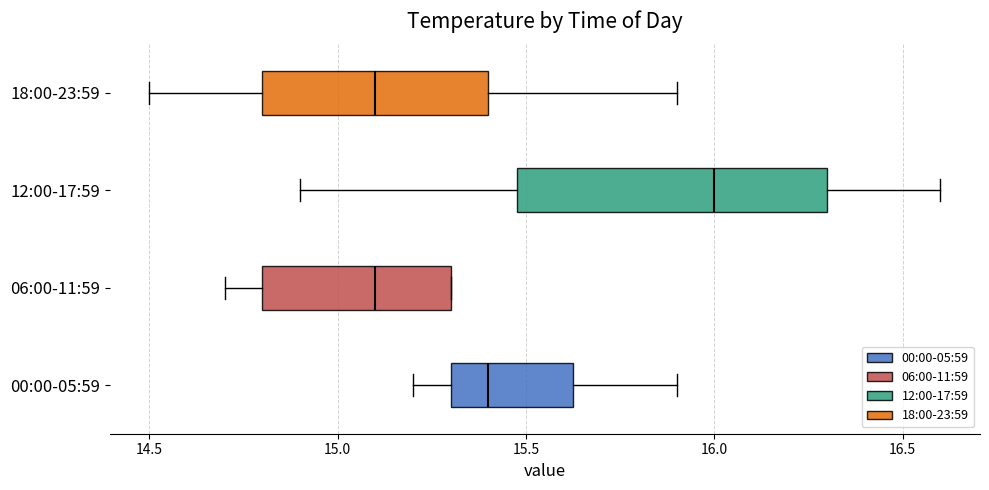

Reading bottom to top, read every box against the x-axis: the position of its median line, the range the box covers, and the ends of its whiskers. The values are not printed on the chart, so give them approximately, as read against the axis.

00:00-05:59: median 15.40, box 15.30 to 15.65, whiskers 15.20 to 15.90
06:00-11:59: median 15.10, box 14.80 to 15.30, whiskers 14.70 to 15.30
12:00-17:59: median 16.00, box 15.50 to 16.30, whiskers 14.90 to 16.60
18:00-23:59: median 15.10, box 14.80 to 15.40, whiskers 14.50 to 15.90